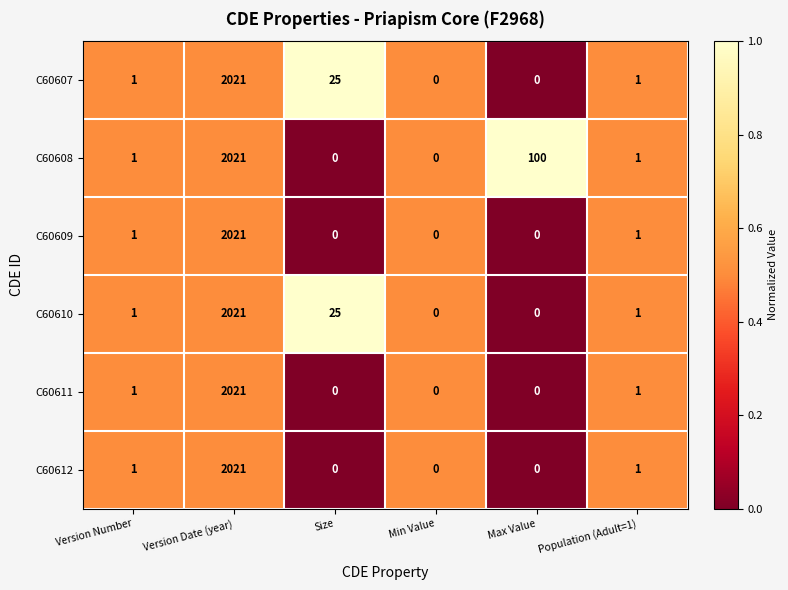

What is the difference between the maximum and minimum values in the C60607 series?

2021